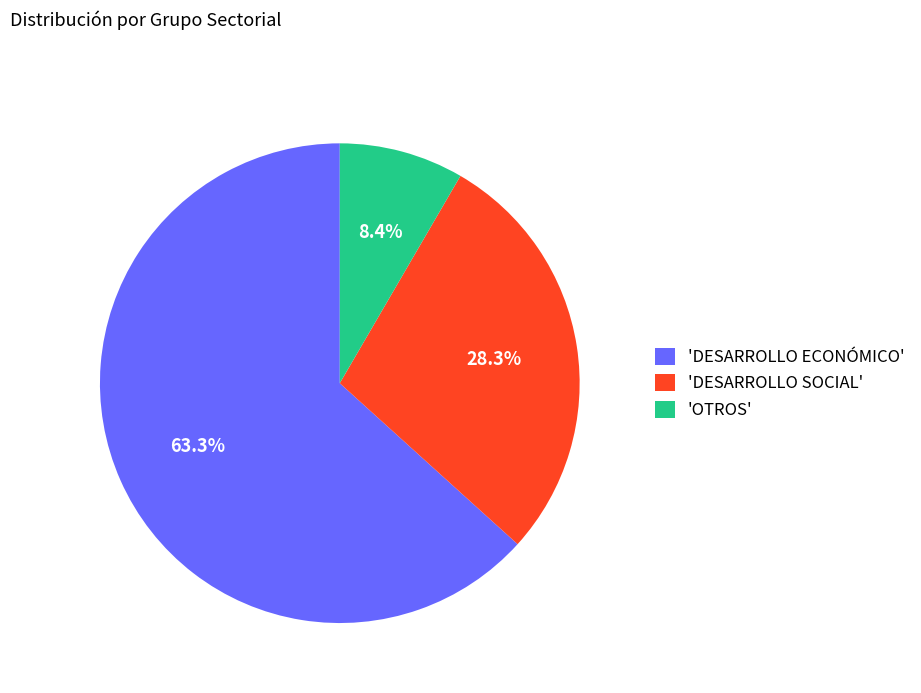

Which has a higher value, 'OTROS' or 'DESARROLLO ECONÓMICO'?

'DESARROLLO ECONÓMICO'